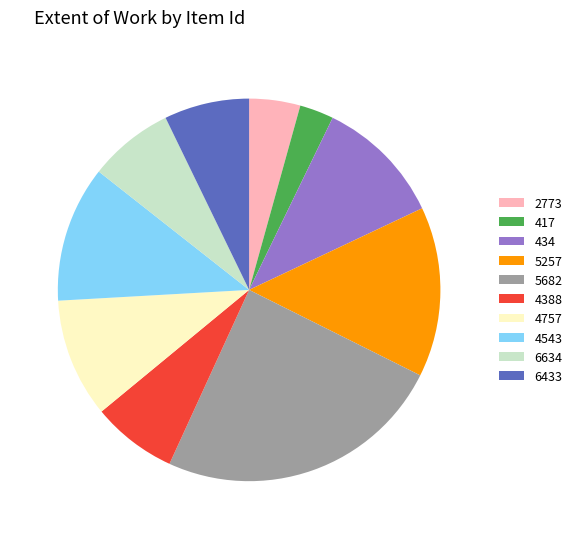

Combined, do 2773 and 6433 account for over 50%?

No